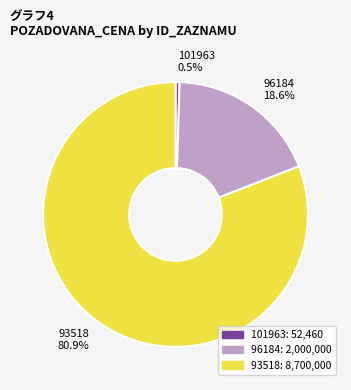

True or false: 93518 accounts for 81% of the total.

True